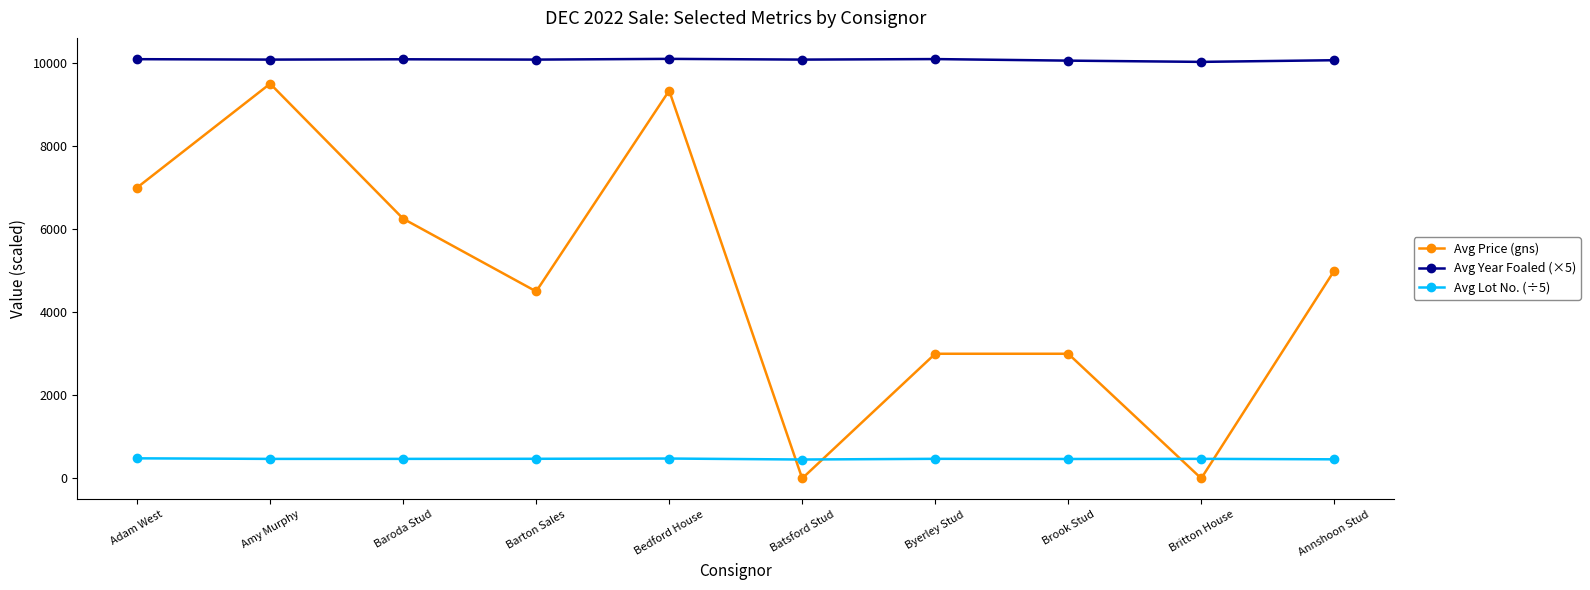

The value of Avg Lot No. (÷5) at Byerley Stud is 471.2. True or false?

True